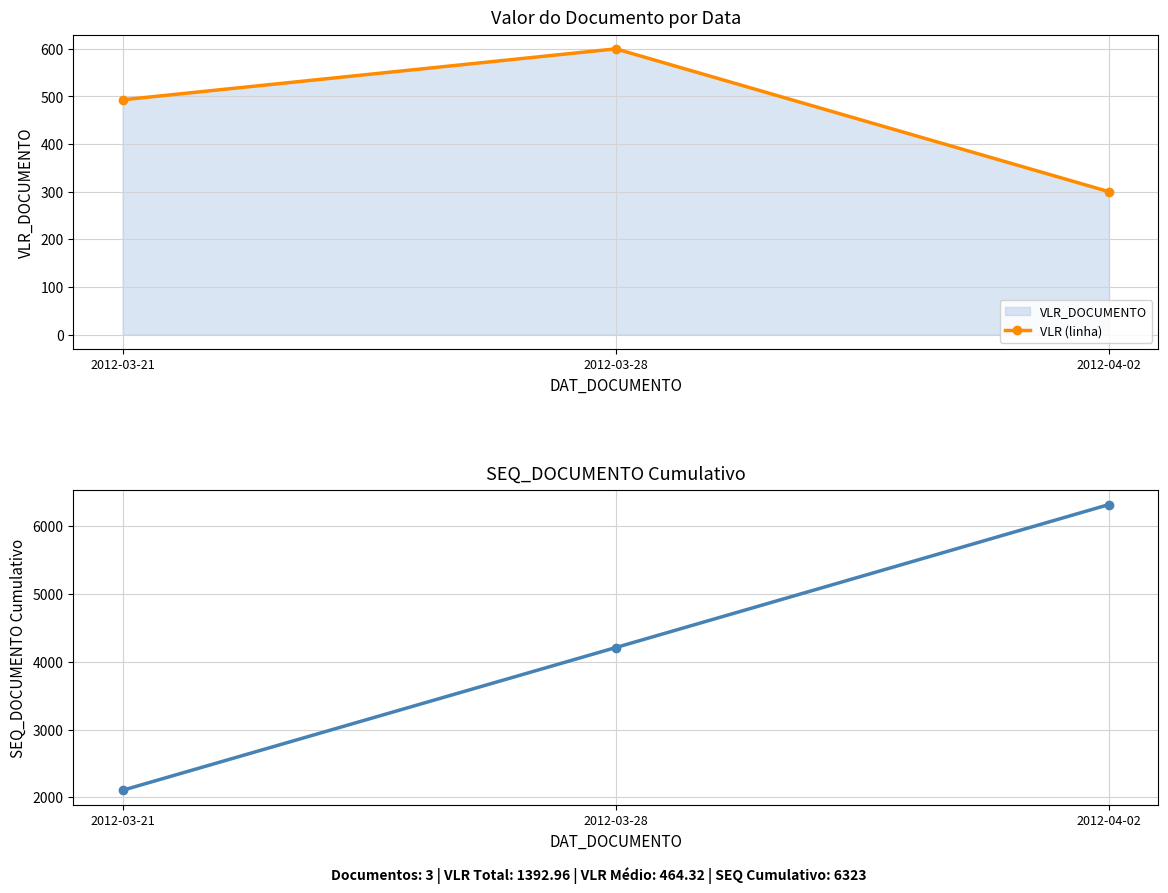

How many values in the VLR (linha) series are below 492?

1